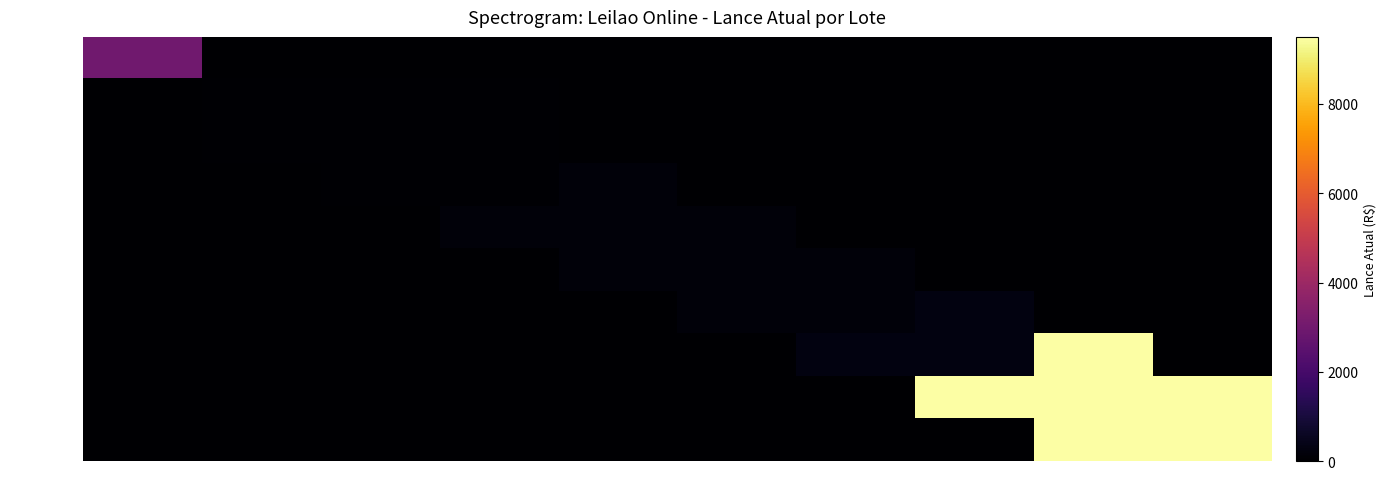

Between Lote 11 and Lote 21, which is larger?

Lote 11